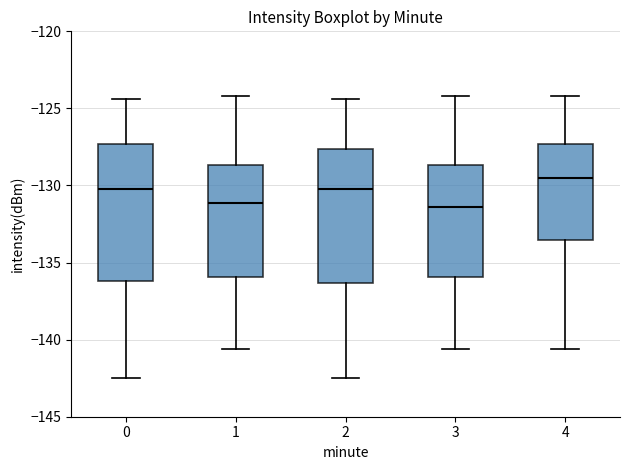

Where does the upper whisker of the box at x = 4 end on the y-axis? The values are not printed on the chart, so give them approximately, as read against the axis.

-124.0